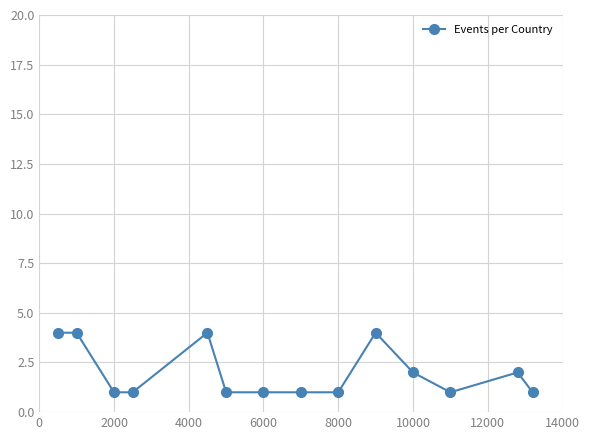

What is the difference between the maximum and minimum values?

3